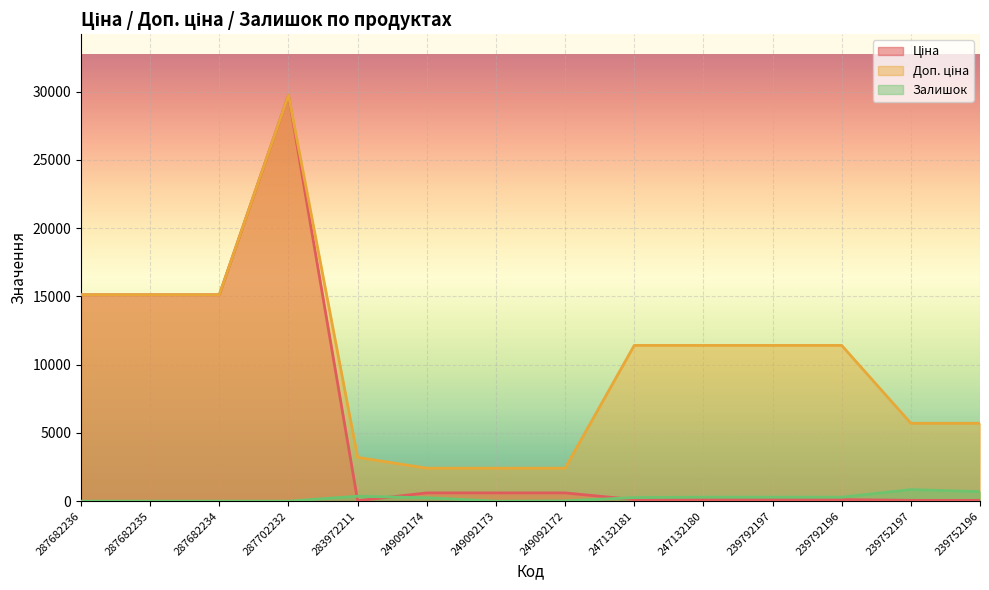

Which category has the lowest value across all series?

287682236